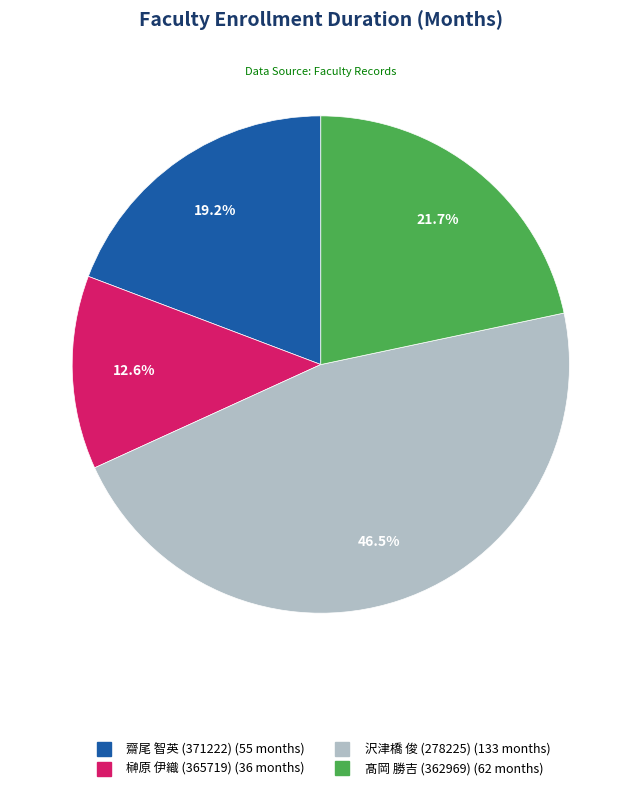

Does any single category account for the majority?

No